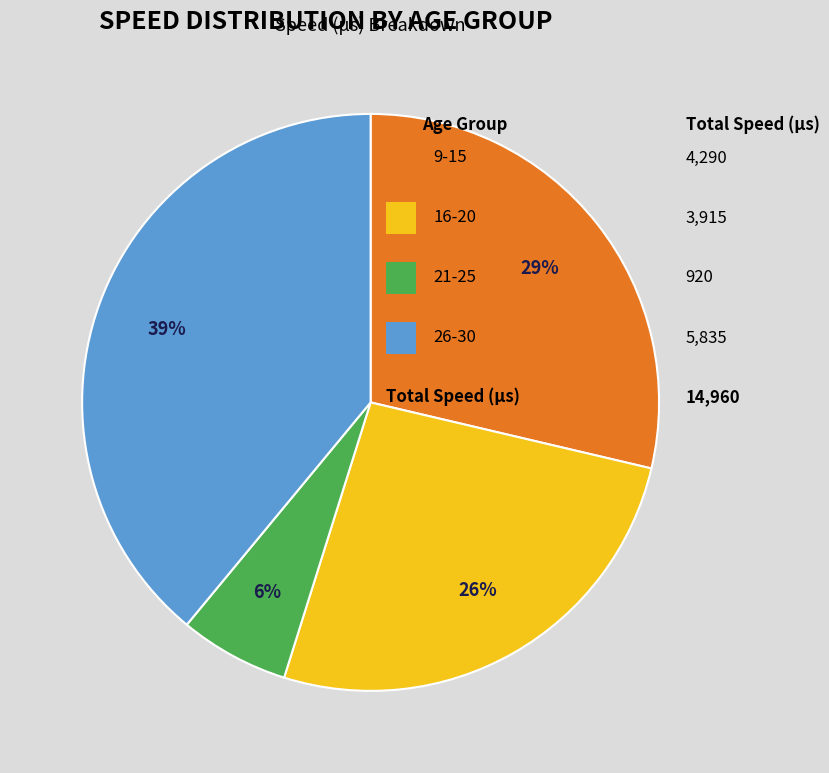

Is there a majority slice in this chart?

No